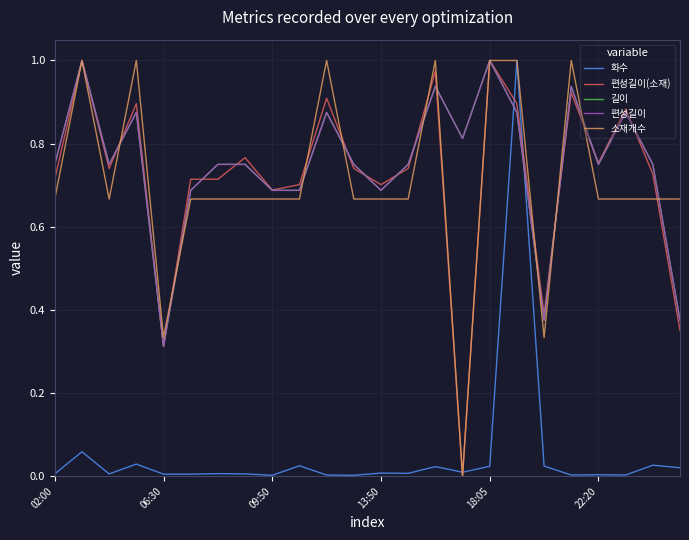

Which category has the highest value across all series?

17